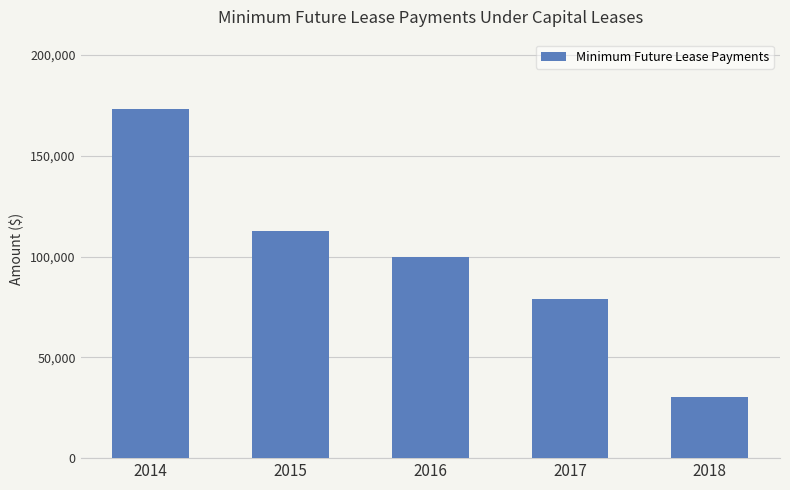

The value at 2018 is 30198. True or false?

True